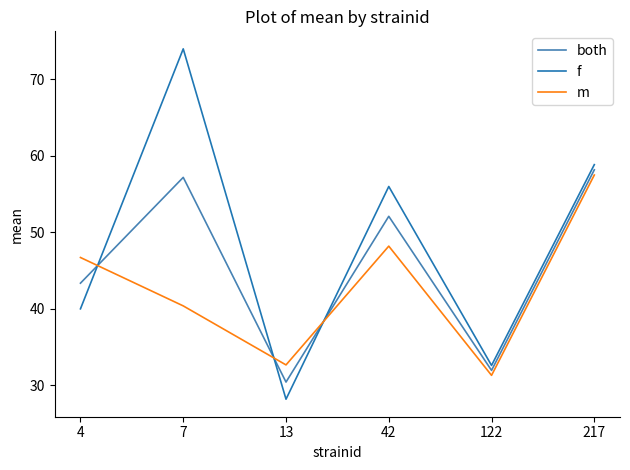

What is the spread (max minus min) of values at 13?

4.5